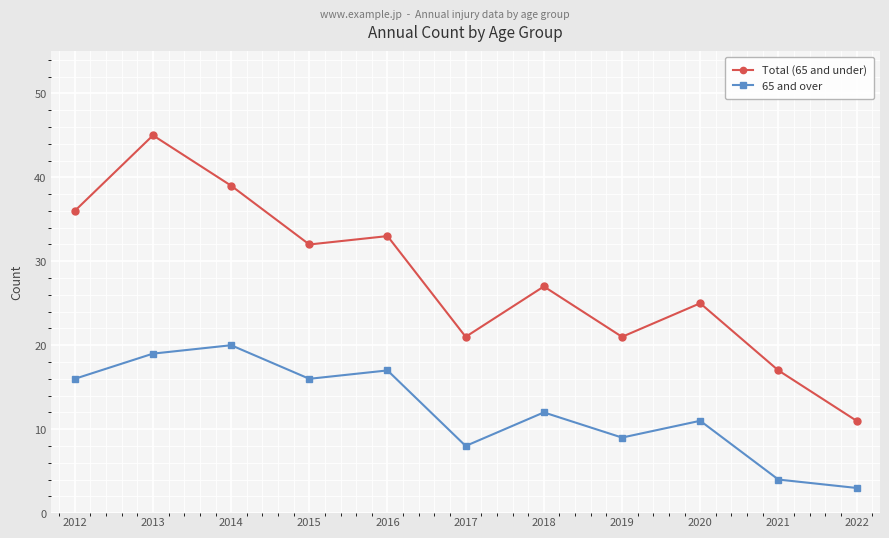

Where does the 65 and over series first go above 12?

2012